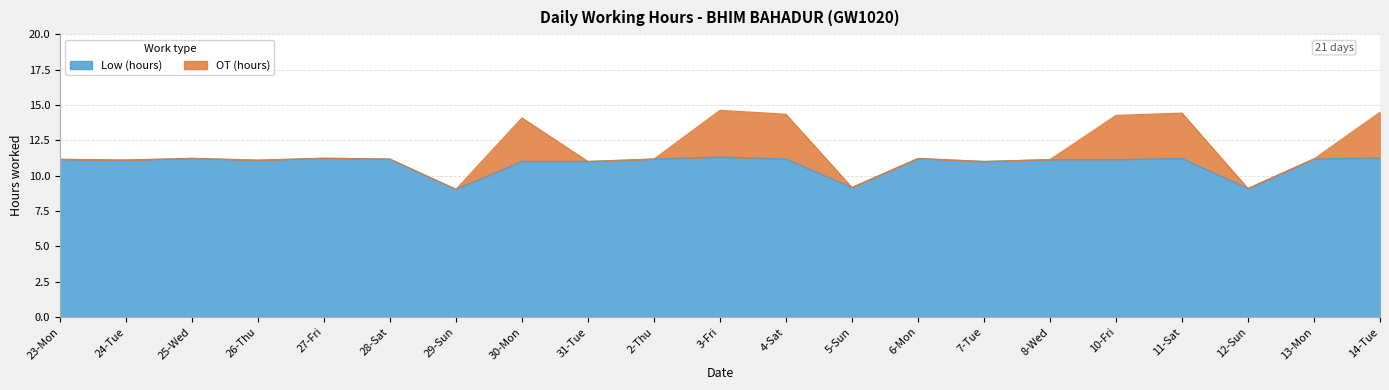

Rank the categories by value from lowest to highest.

29-Sun, 12-Sun, 5-Sun, 30-Mon, 31-Tue, 7-Tue, 26-Thu, 24-Tue, 8-Wed, 10-Fri, 23-Mon, 28-Sat, 2-Thu, 4-Sat, 13-Mon, 6-Mon, 11-Sat, 25-Wed, 27-Fri, 14-Tue, 3-Fri